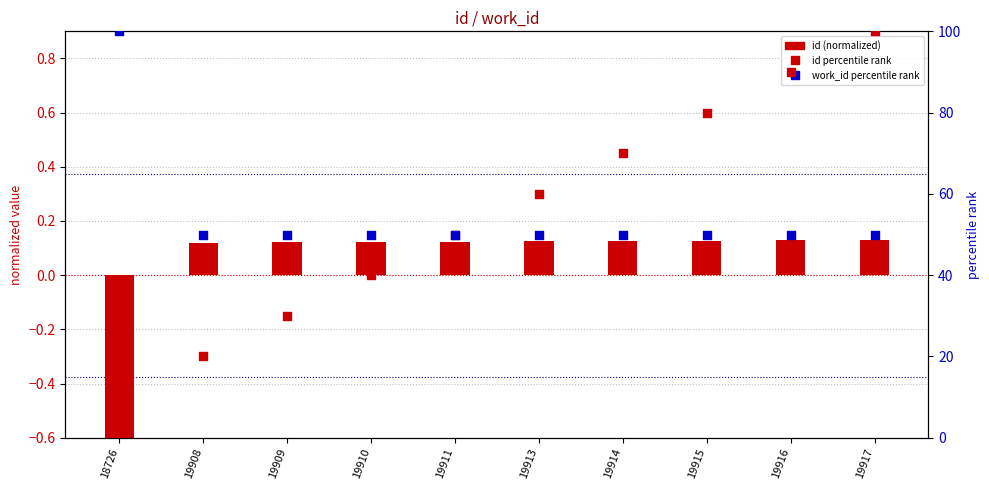

Is the value of work_id percentile rank at 19913 greater than the value of id percentile rank at 19915?

No